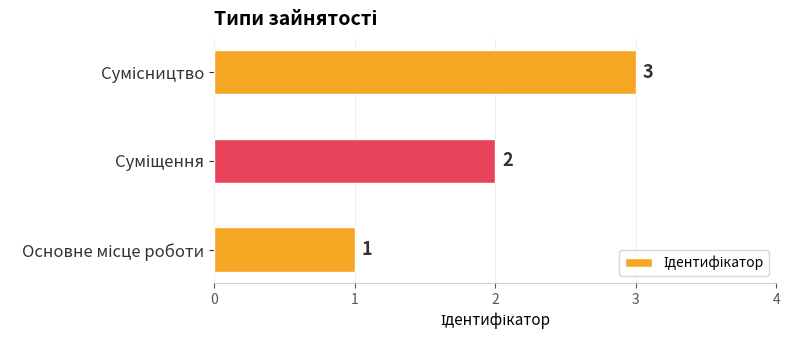

What is the greatest value displayed?

3